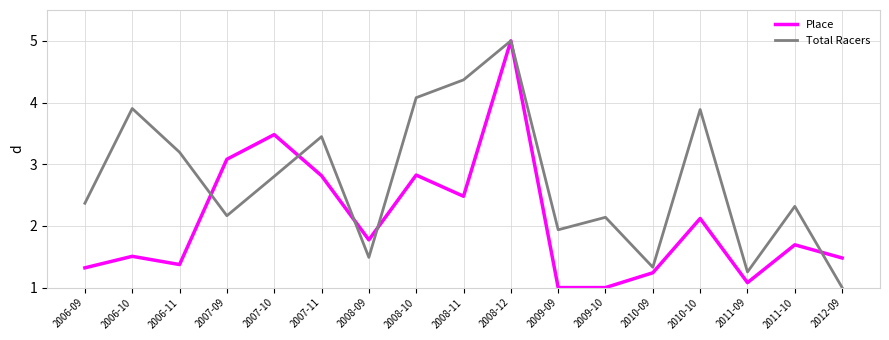

Where do Total Racers and Place first cross each other?

2006-11 and 2007-09